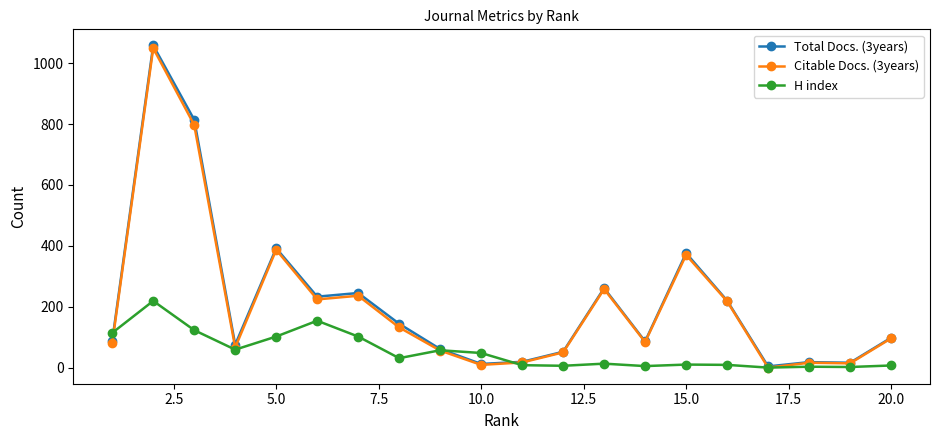

In H index, how many points are higher than both neighbors (excluding endpoints)?

6